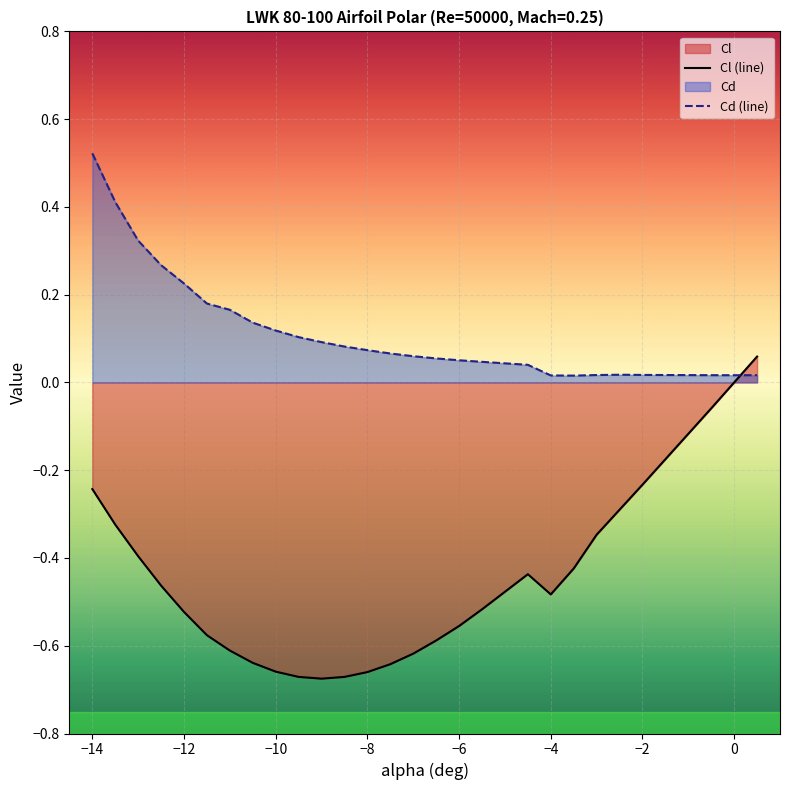

What is the label of the 25th point from the left?

-2.0